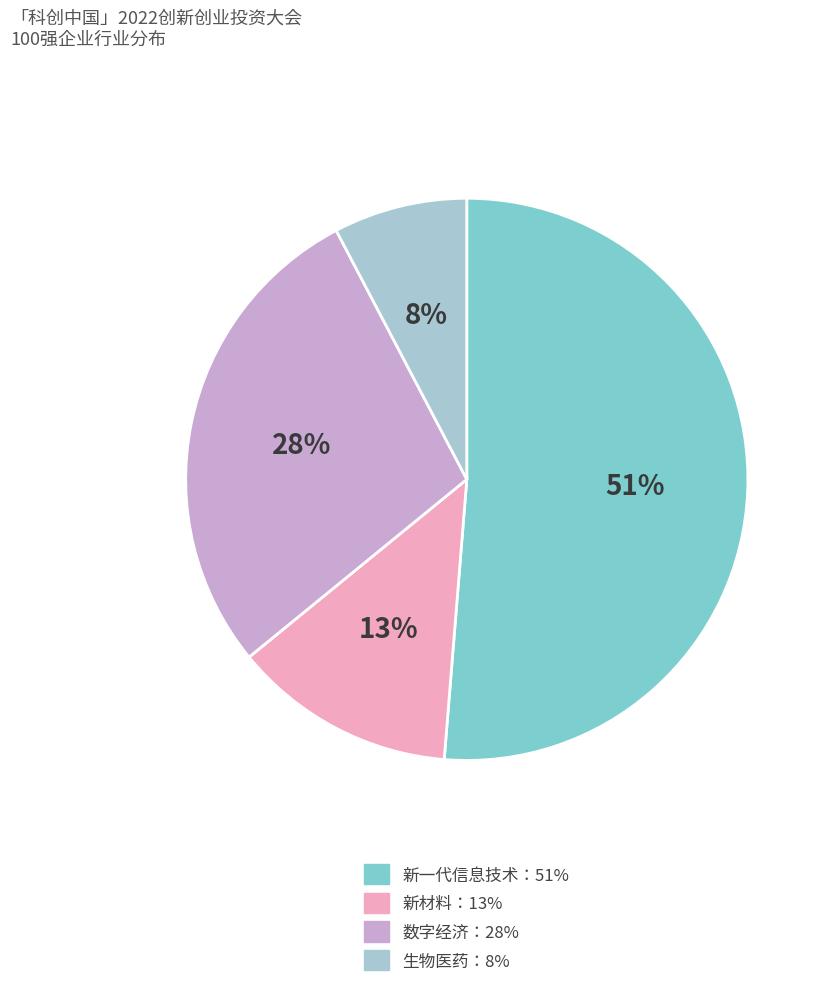

Is there any slice that represents more than half of the pie?

Yes